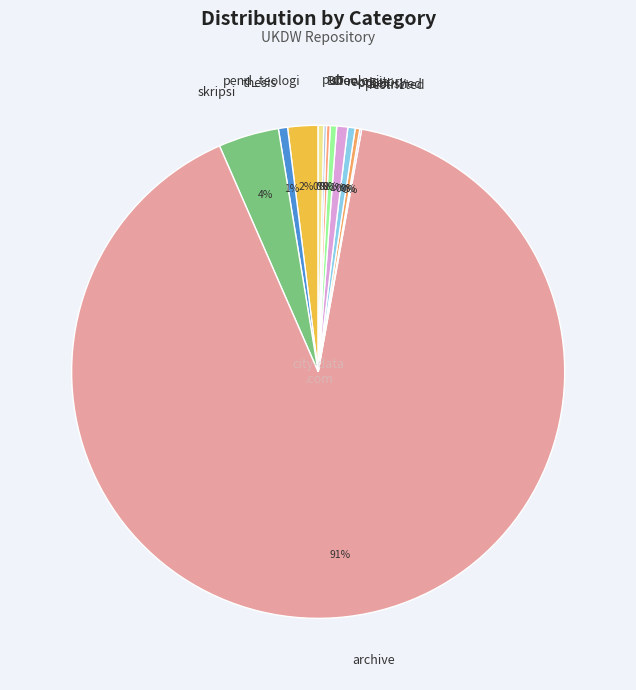

Combined, do thesis and skripsi account for over 50%?

No